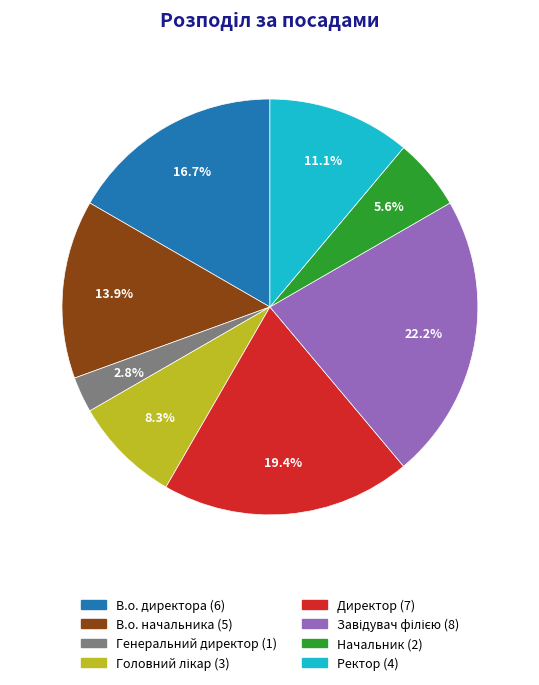

Does Начальник account for over 50% of the chart?

No